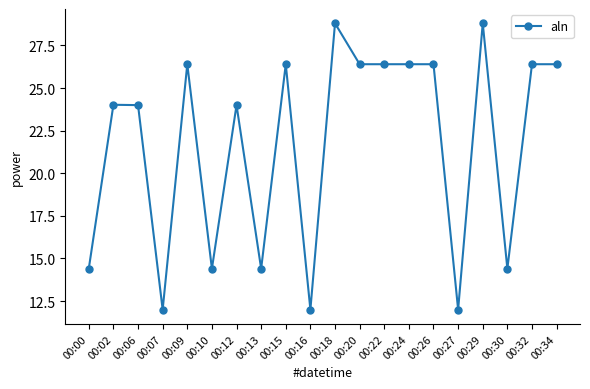

What is the change in value from 00:07 to 00:26?

+14.4